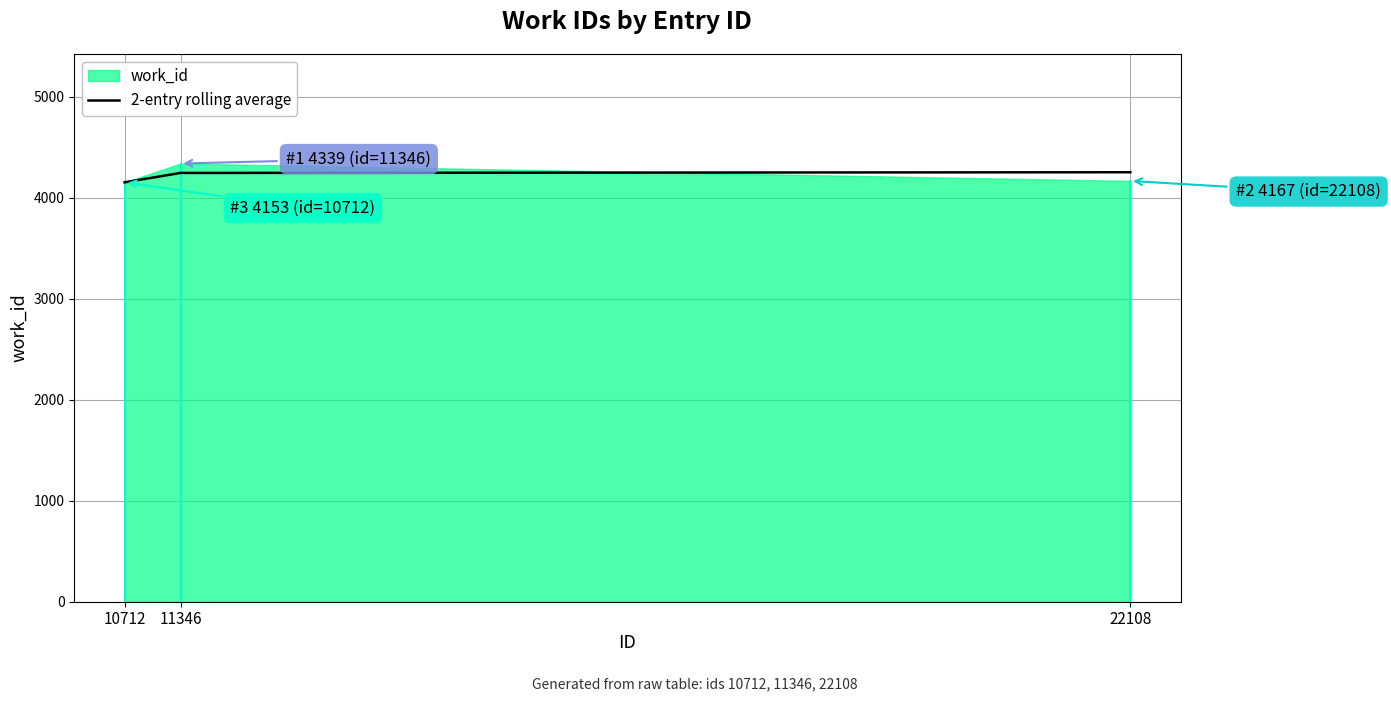

Is it true that the value at 10712 is 1250?

False